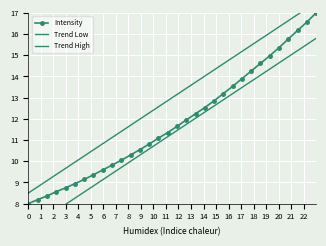

True or false: Trend Low and Intensity cross at least once.

False